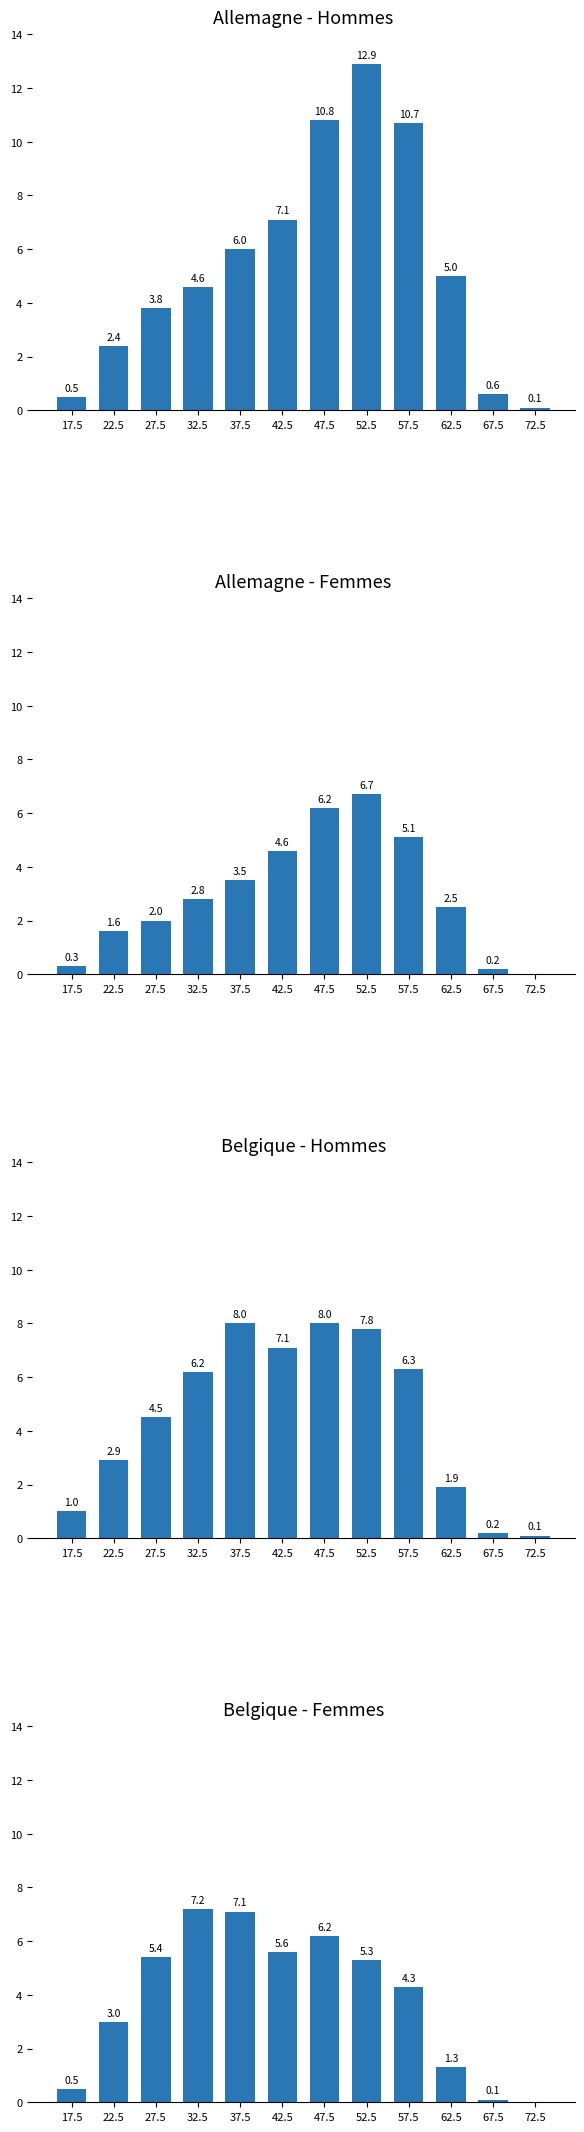

Which series has the largest total across all categories?

Hommes